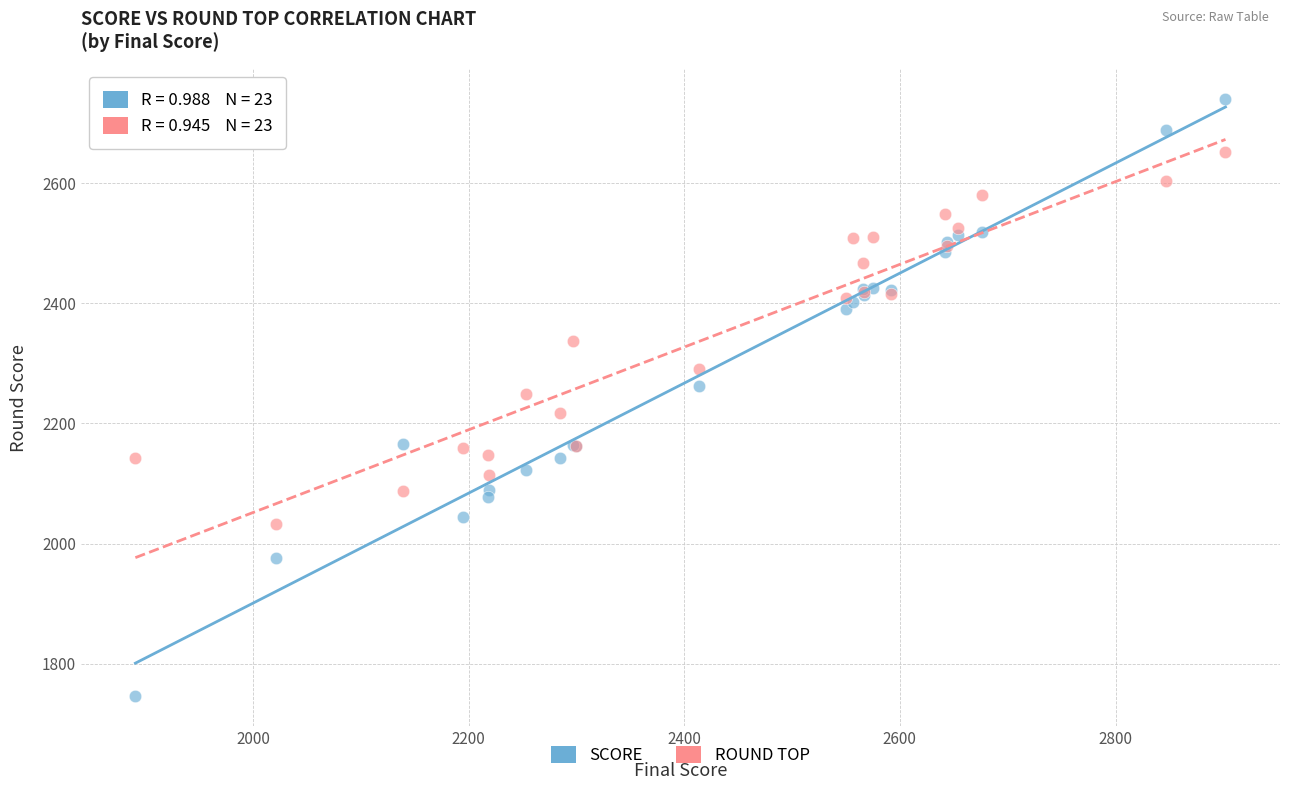

Which series contains the lowest Y value?

SCORE